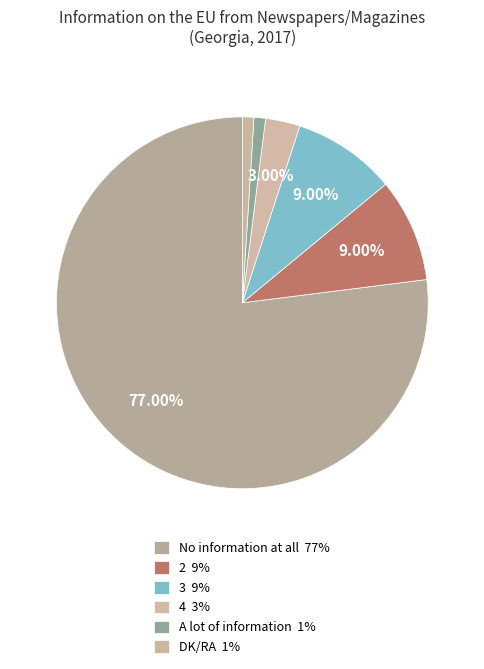

Does 3 represent more than half of the total?

No